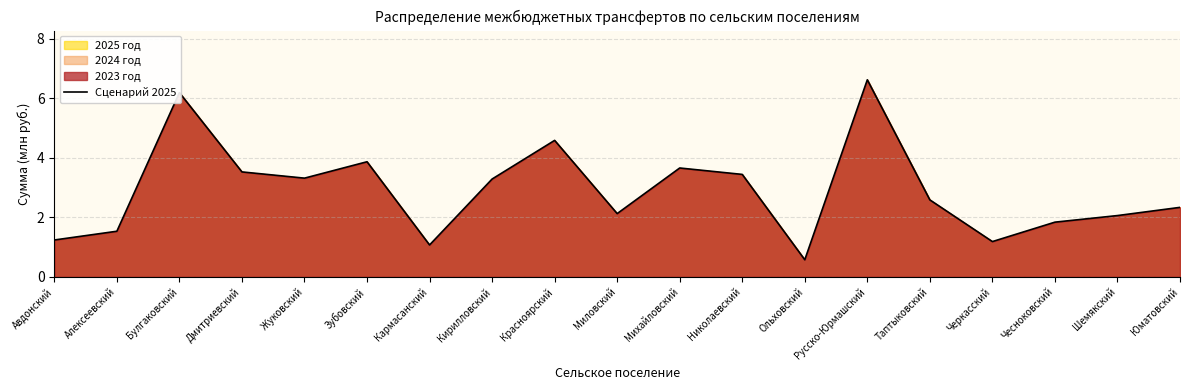

Rank the categories by value from lowest to highest.

Ольховский, Кармасанский, Черкасский, Авдонский, Алексеевский, Чесноковский, Шемякский, Миловский, Юматовский, Таптыковский, Кирилловский, Жуковский, Николаевский, Дмитриевский, Михайловский, Зубовский, Красноярский, Булгаковский, Русско-Юрмашский